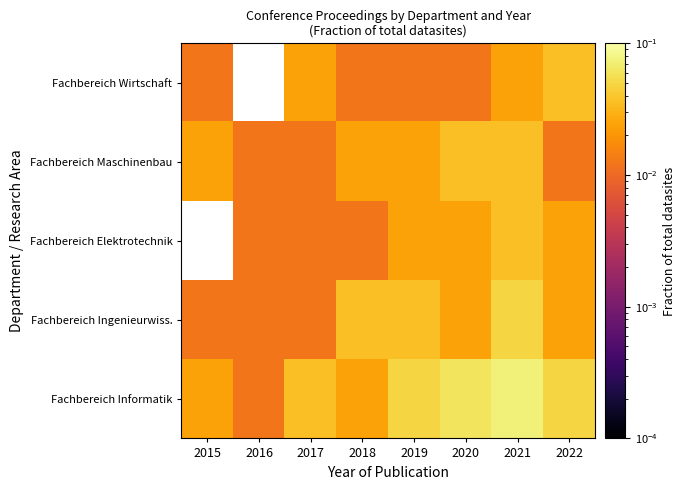

How many categories are shown in the chart?

8